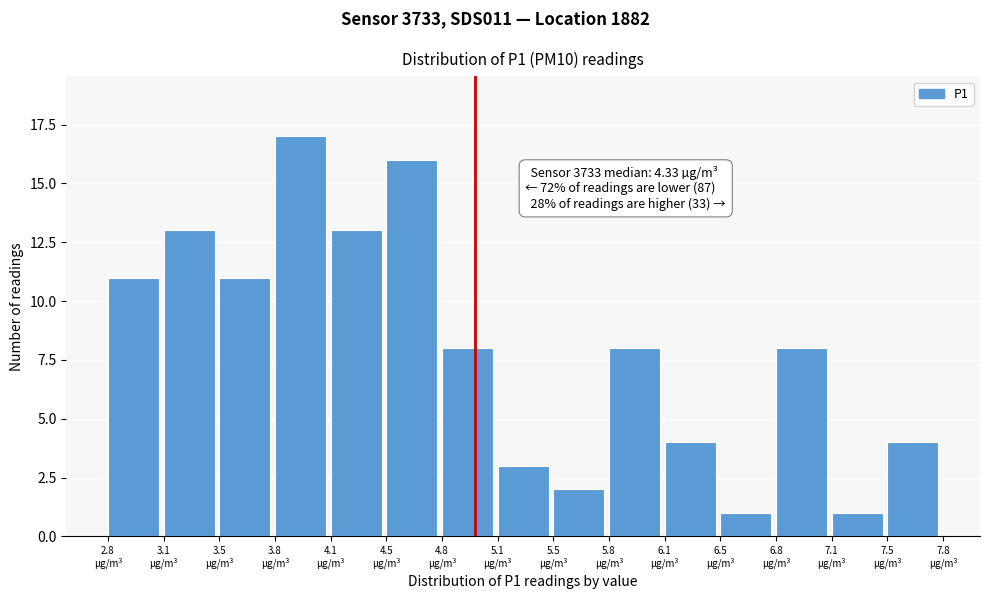

Which range on the x-axis has the tallest bar?

3.80 to 4.15